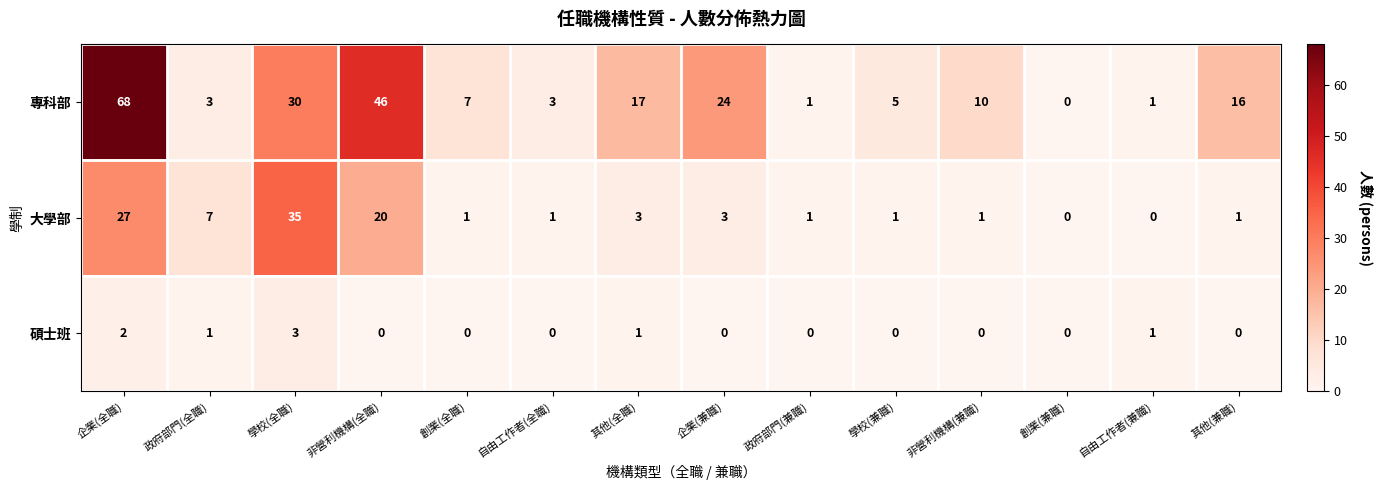

Rank the series by their average value, from lowest to highest.

碩士班, 大學部, 專科部